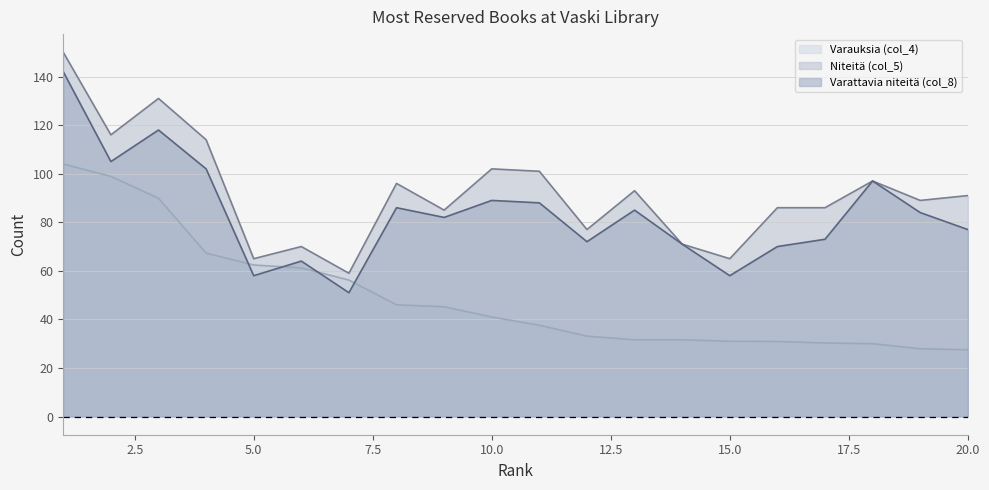

True or false: Niteitä (col_5) and Varauksia (col_4) cross at least once.

False